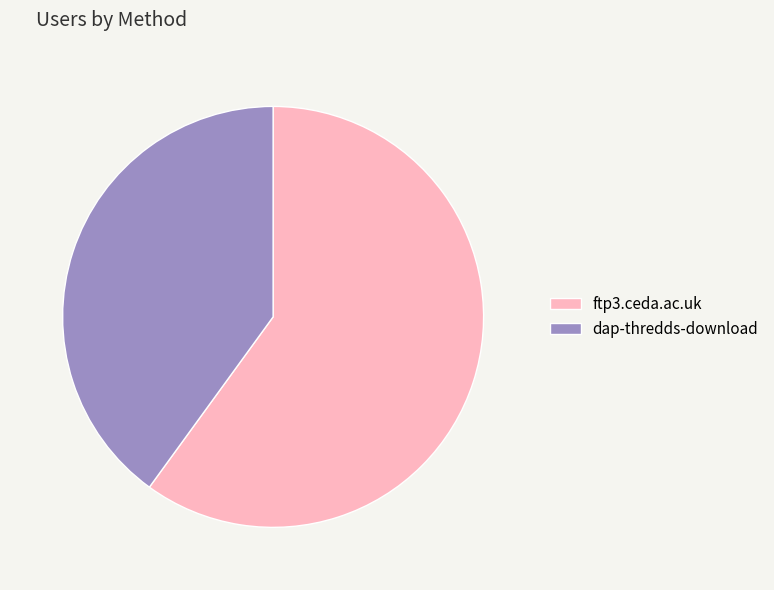

Does ftp3.ceda.ac.uk represent more than half of the total?

Yes